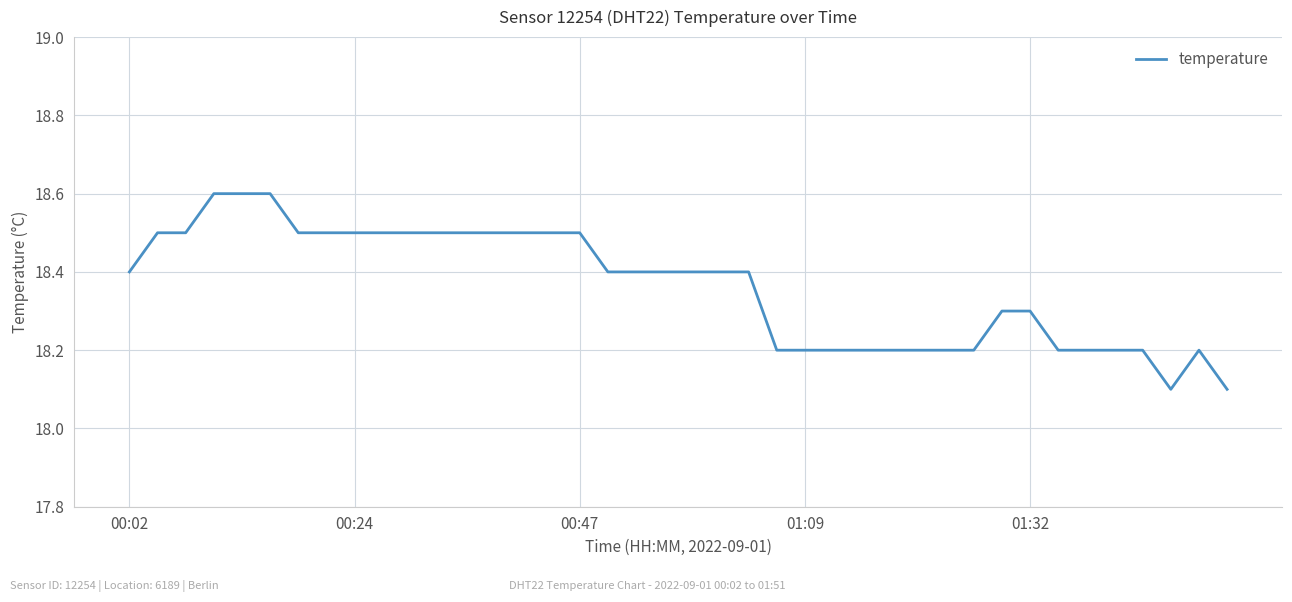

What is the maximum value shown in the chart?

18.6